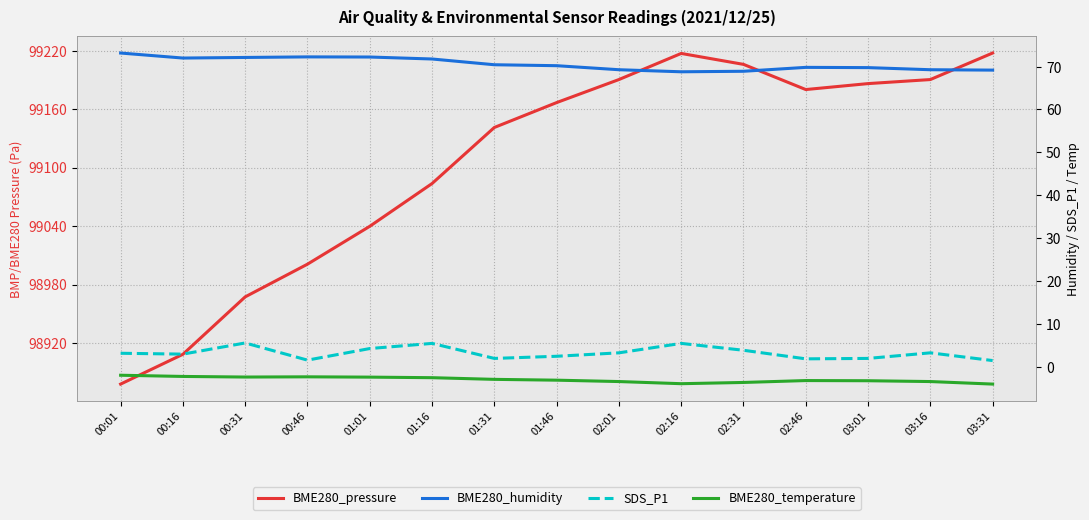

What is the total value across all series at 02:46?

99248.5